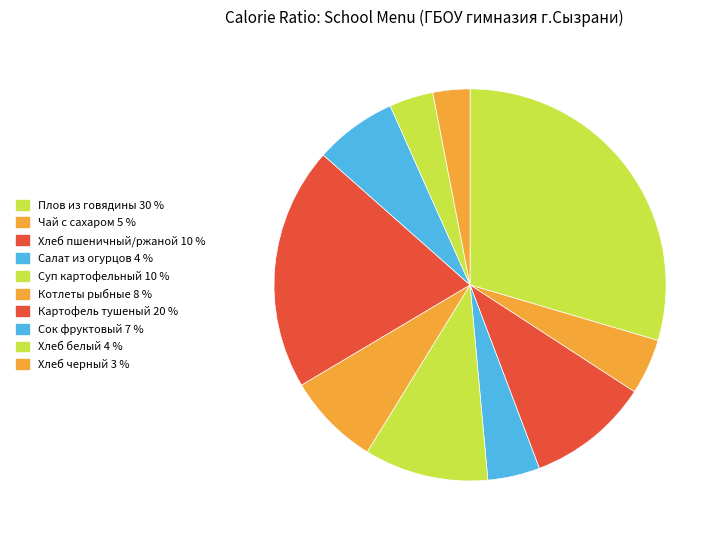

How many segments does this pie chart have?

10